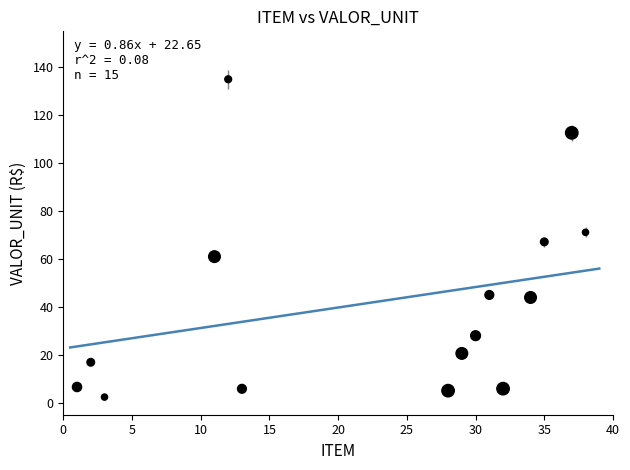

What is the range of Y values (max minus min)?

132.7